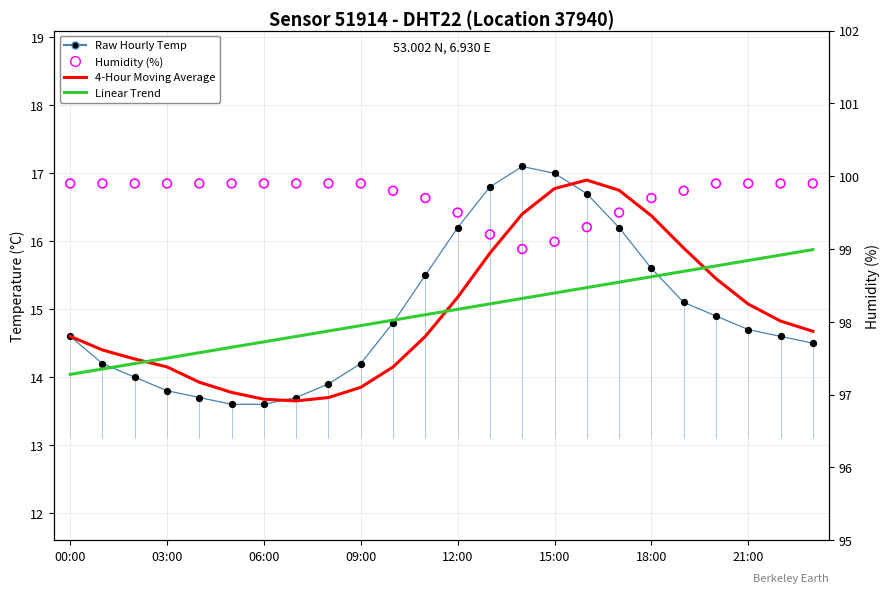

At which category is the sum across all series the highest?

16